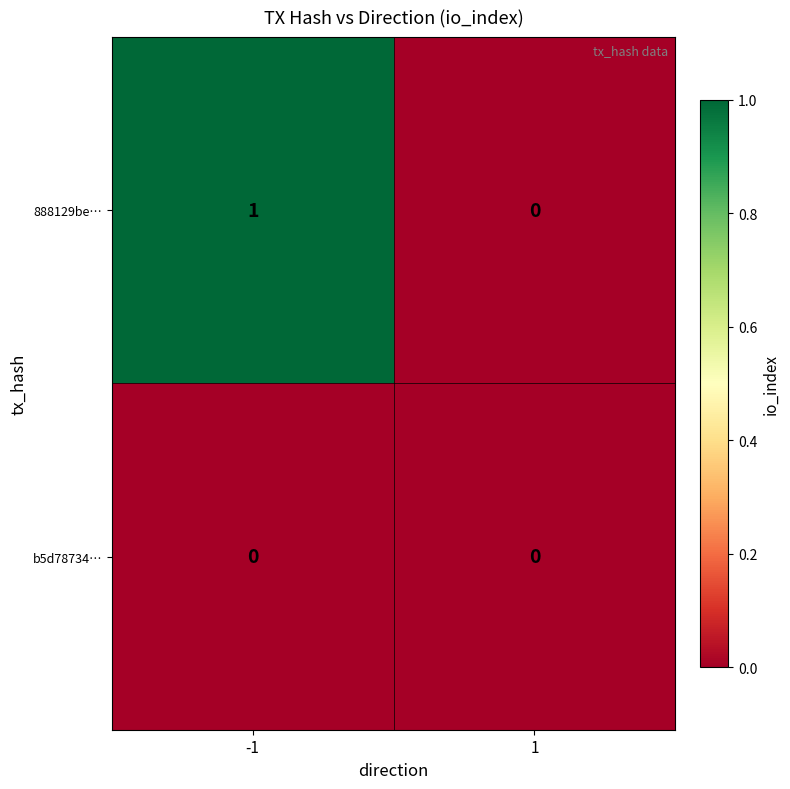

The value of b5d78734… at 1 is 0. True or false?

True